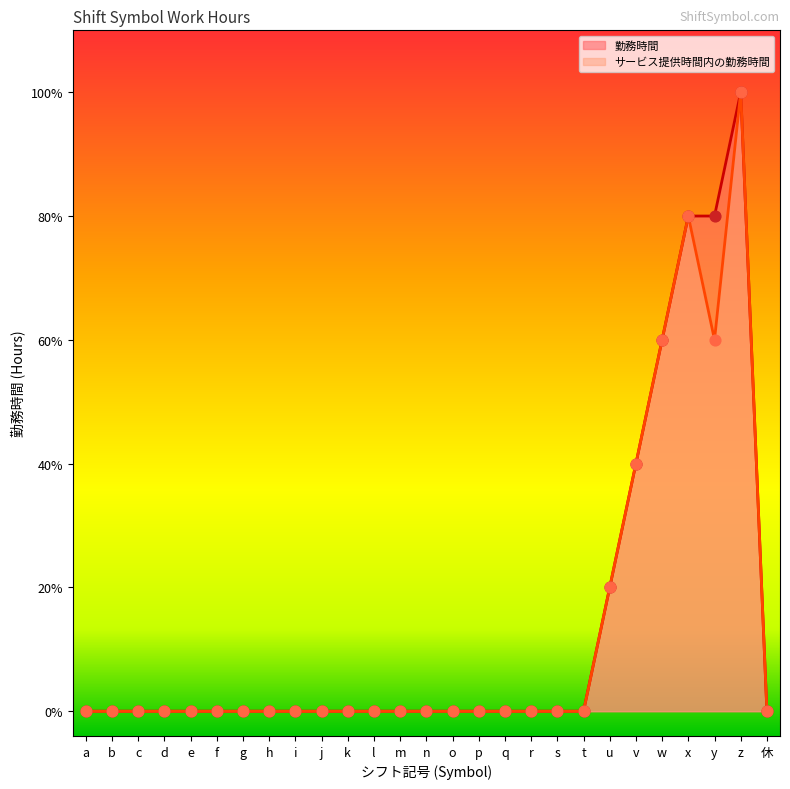

Which series has the widest spread of Y values?

勤務時間